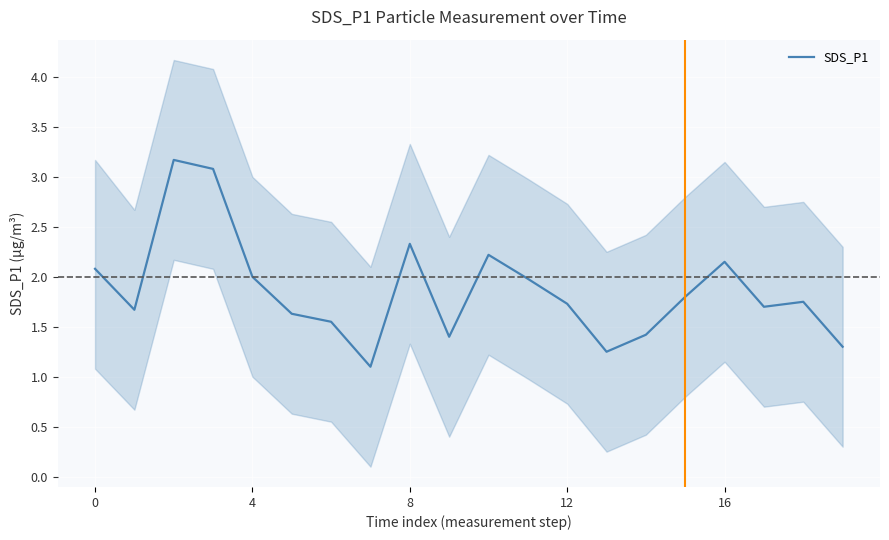

True or false: there are more than 2 points higher than both neighbors.

True